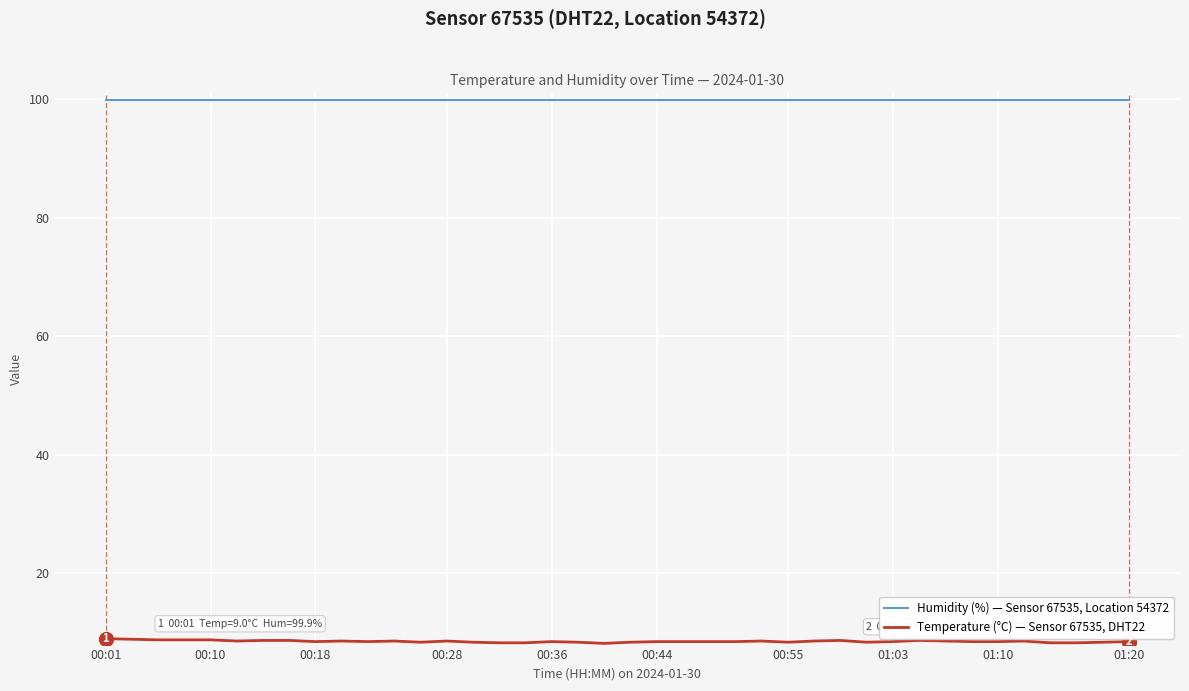

Count the Temperature (°C) — Sensor 67535, DHT22 values in the range 8 to 9.

40